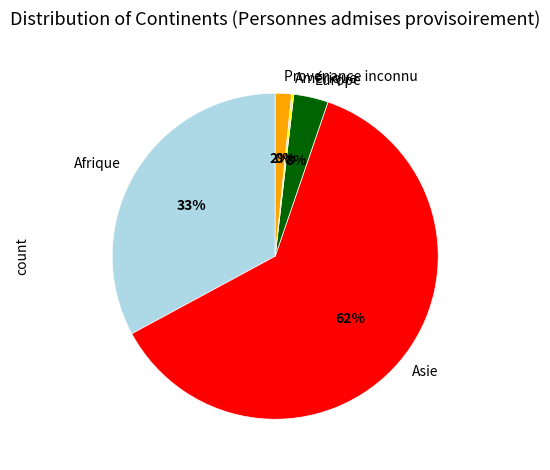

To the nearest percent, what portion does Provenance inconnu represent?

2%